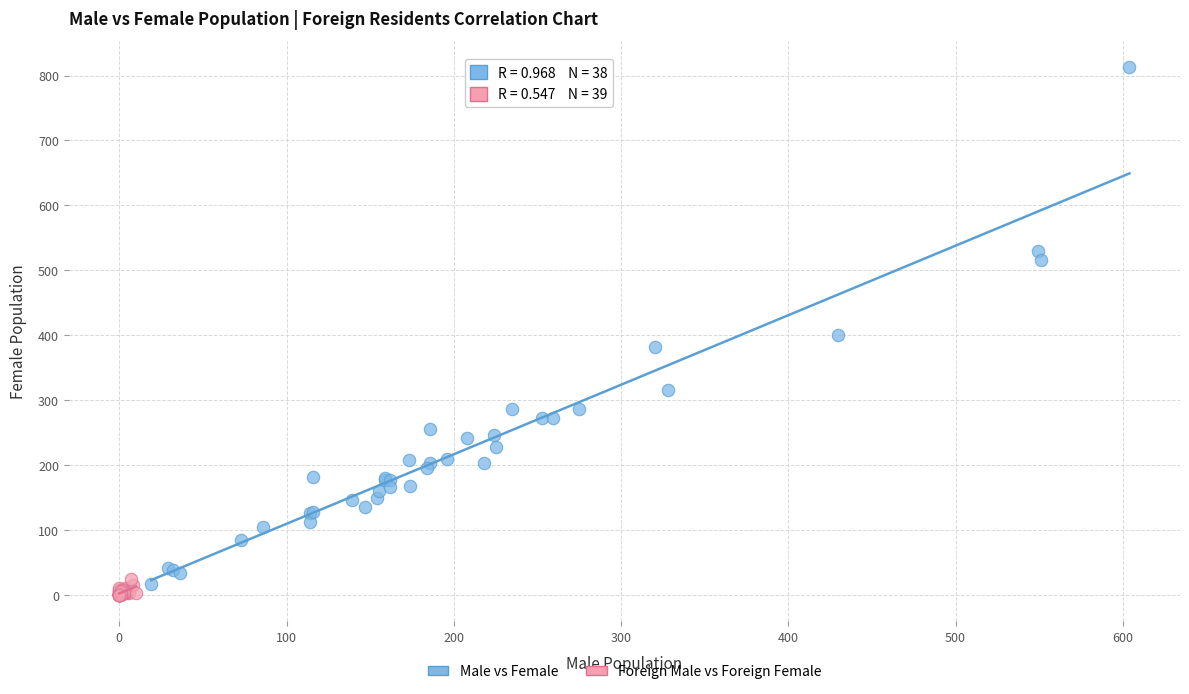

Which series has the widest spread of Y values?

Male vs Female